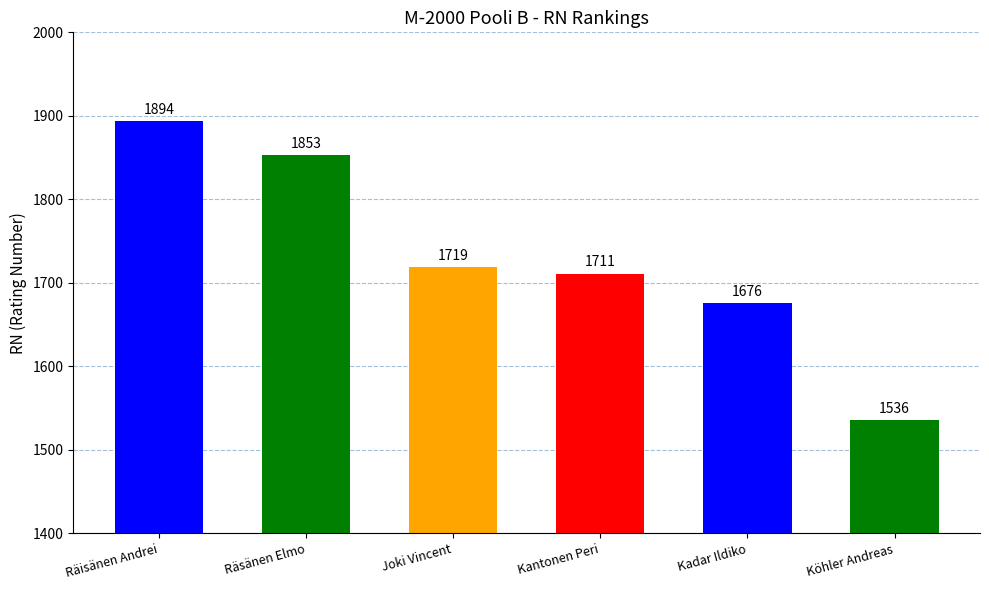

What is the sum of the values at Köhler Andreas and Joki Vincent?

3255